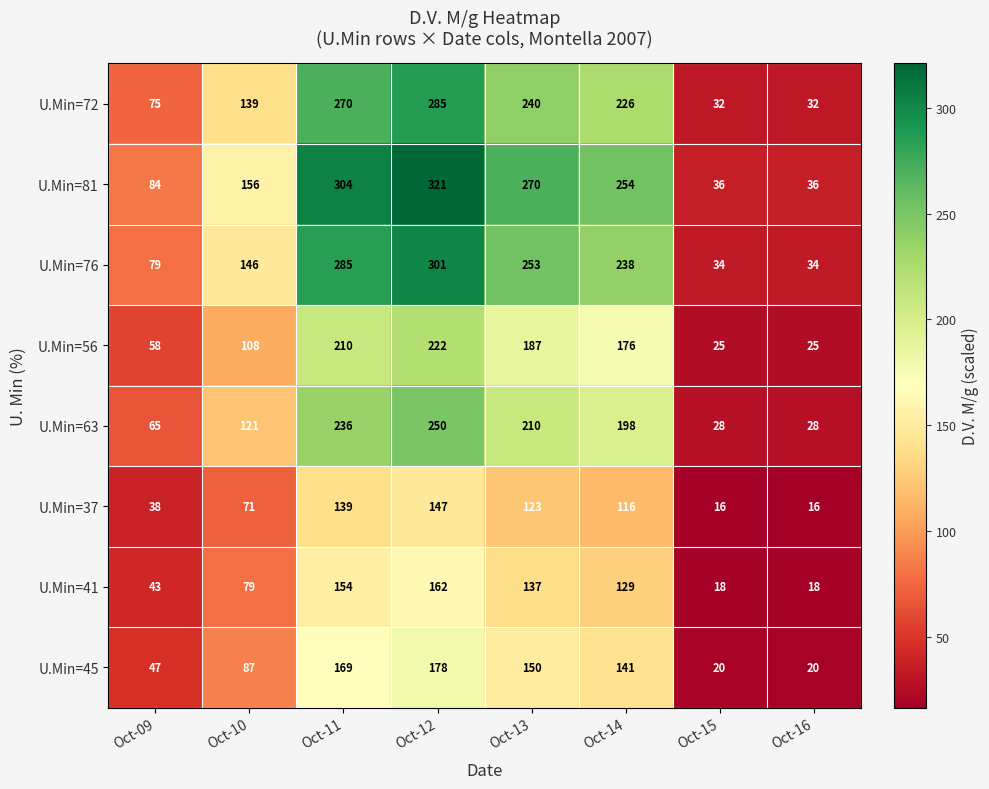

Rank the series by their maximum value, from lowest to highest.

U.Min=37, U.Min=41, U.Min=45, U.Min=56, U.Min=63, U.Min=72, U.Min=76, U.Min=81